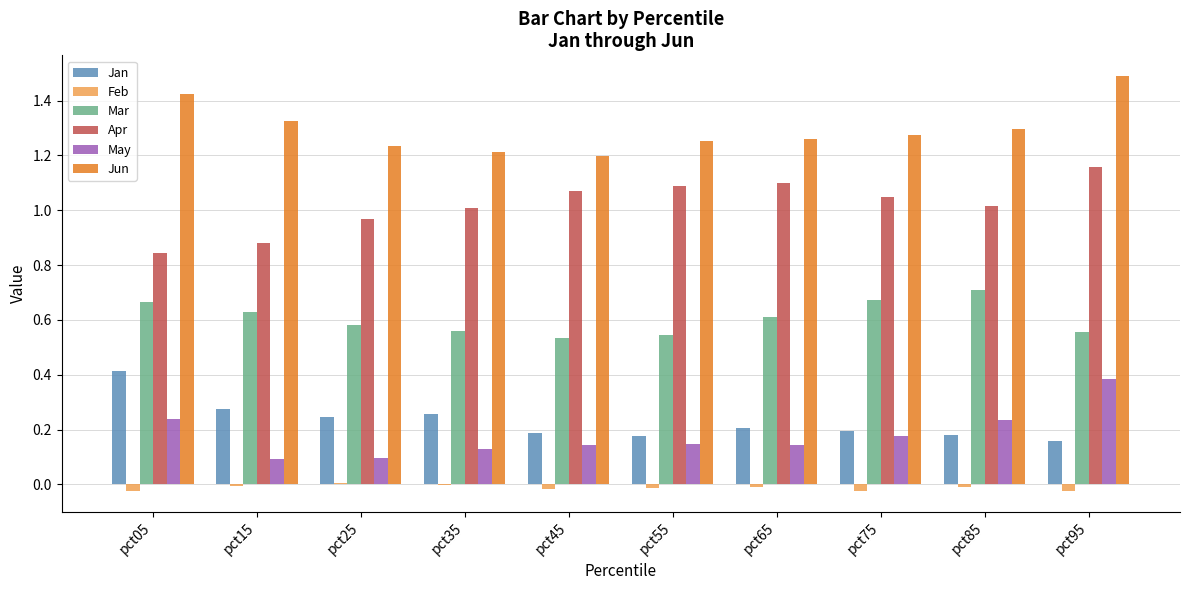

True or false: Jan has a value of 0.4 at pct35.

False